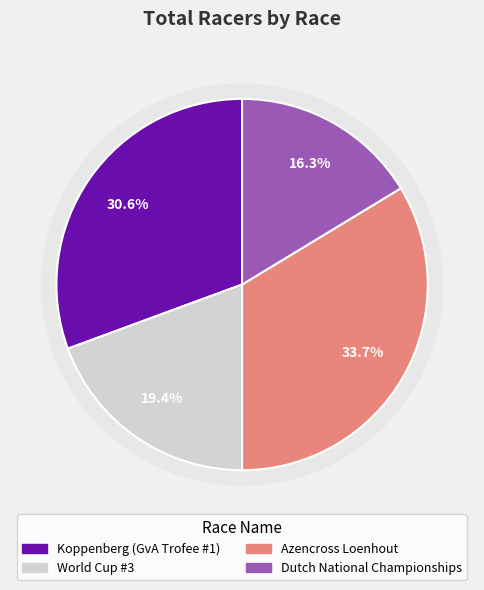

Between Azencross Loenhout and Dutch National Championships, which is larger?

Azencross Loenhout